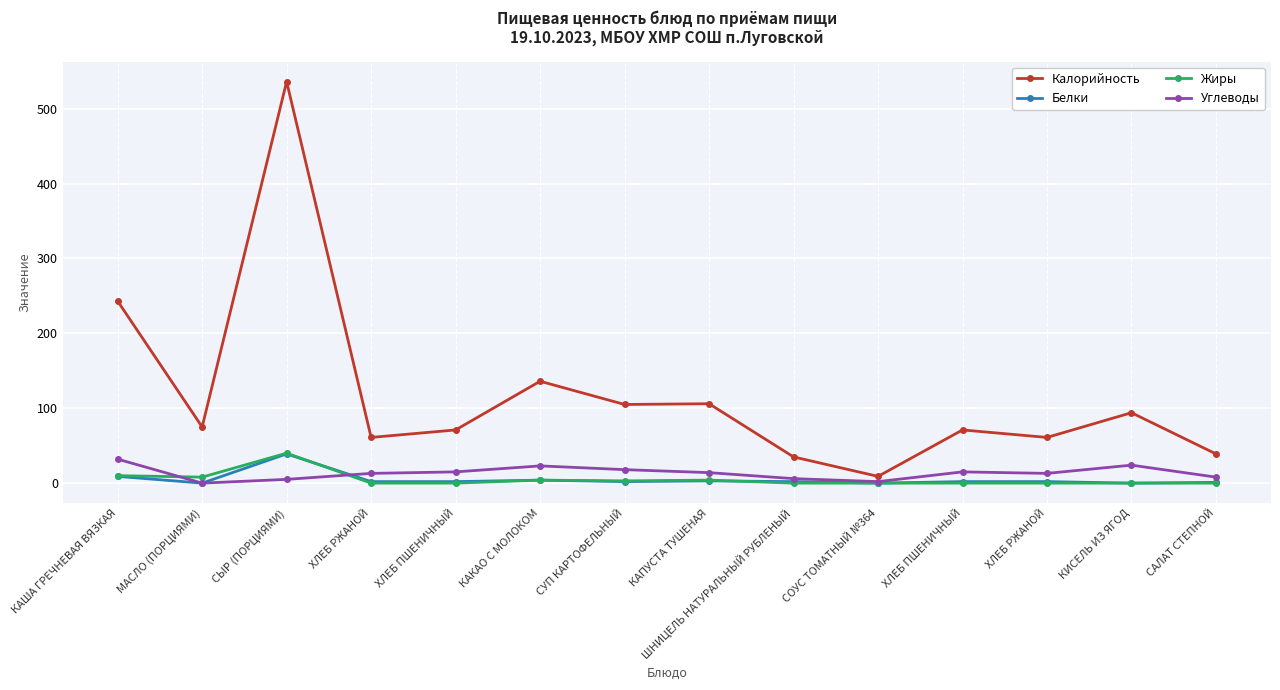

What are all the series names shown in the legend?

Калорийность, Белки, Жиры, Углеводы